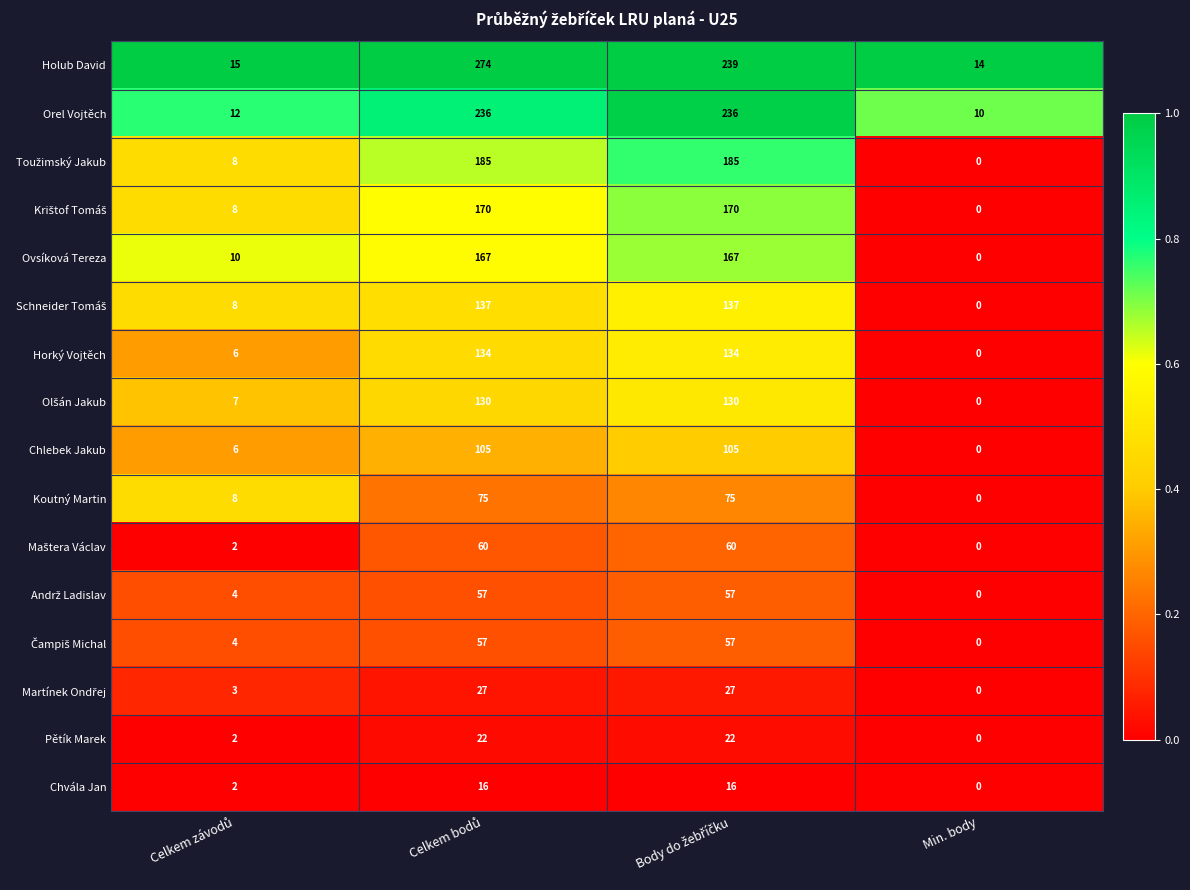

The Koutný Martin series shows 0 at Min. body. True or false?

True